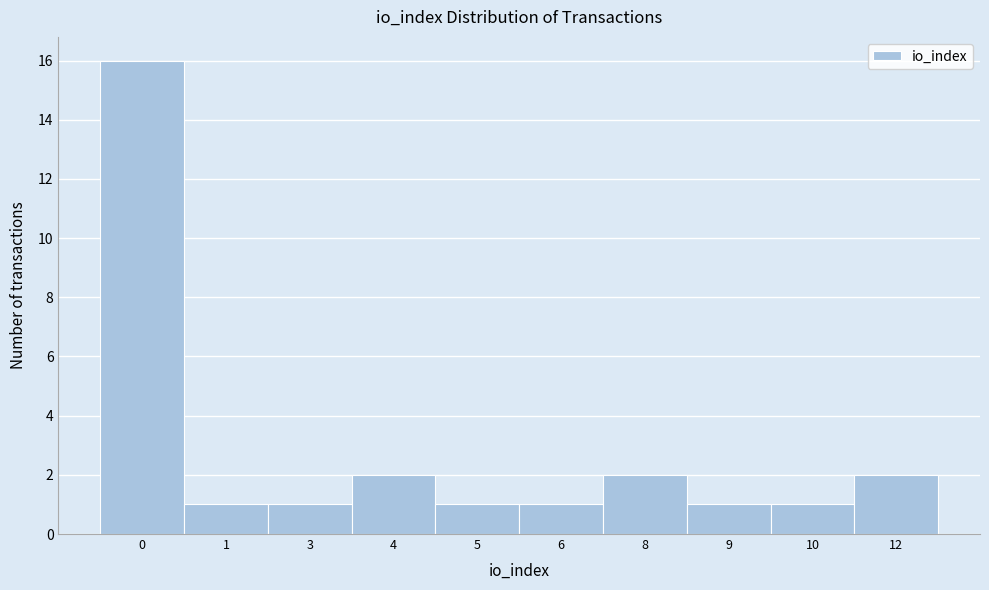

Reading left to right, list all the values displayed in this chart.

0=16	1=1	3=1	4=2	5=1	6=1	8=2	9=1	10=1	12=2